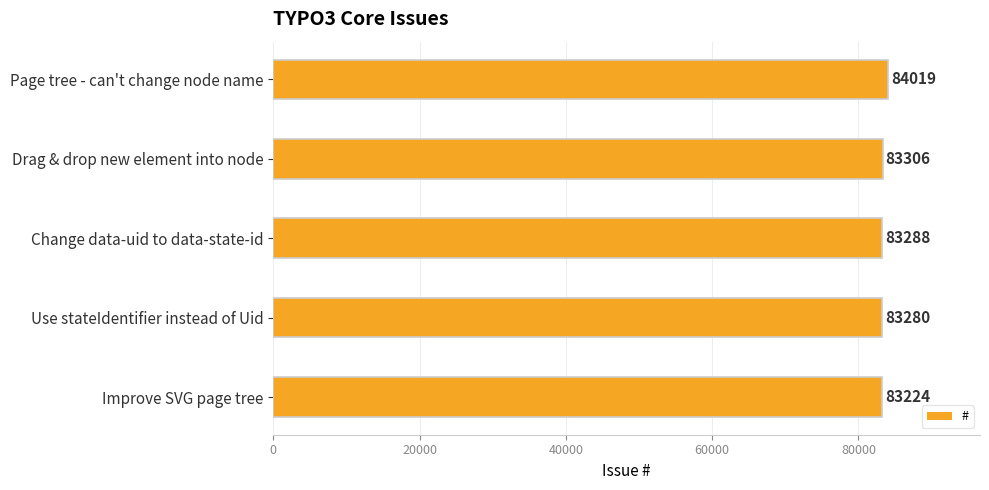

What is the change in value from Improve SVG page tree to Change data-uid to data-state-id?

+64